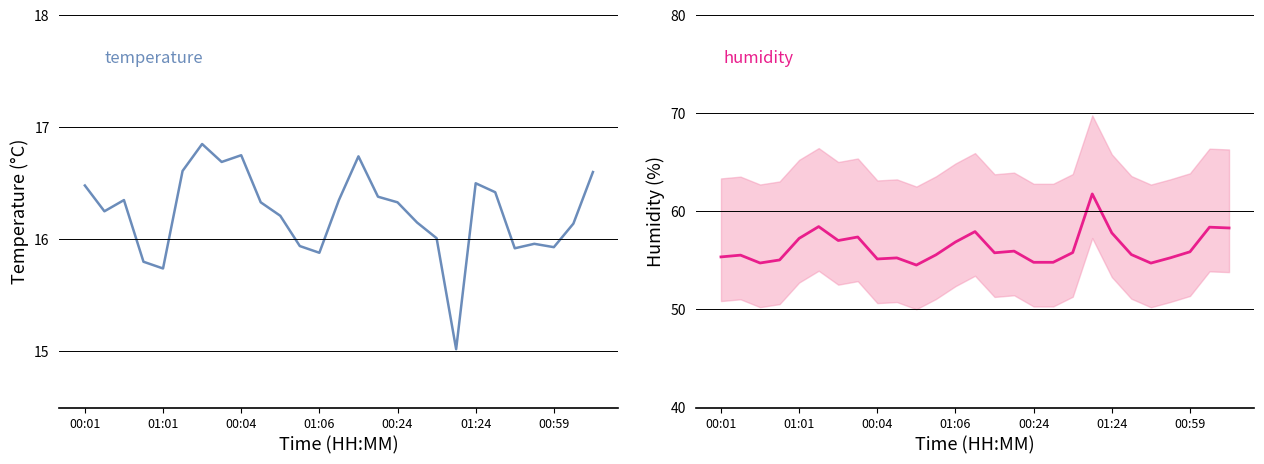

Which series has the widest spread of values?

humidity